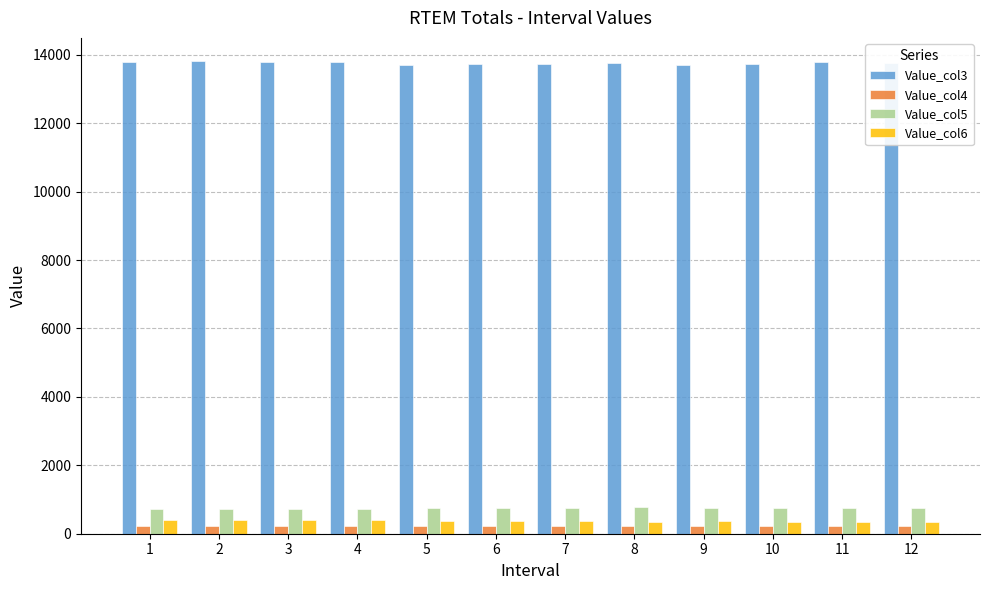

How many values in the Value_col6 series are below 370?

5